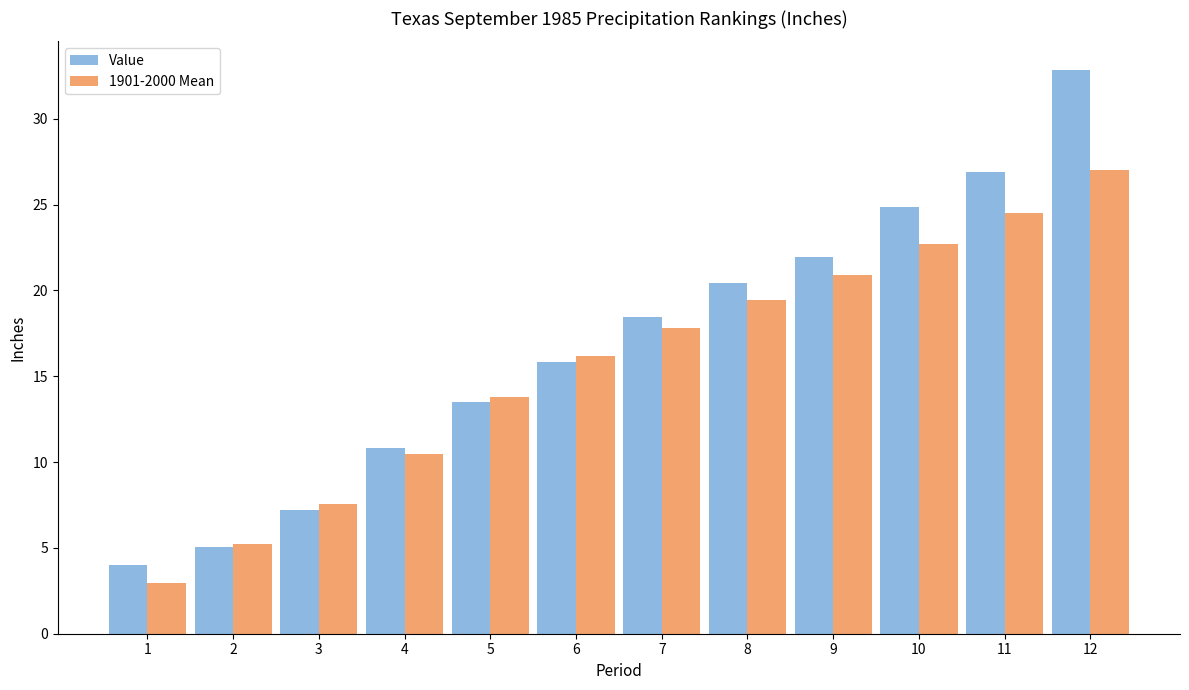

What is the value of the 1901-2000 Mean bar at the 6th from the left?

16.2